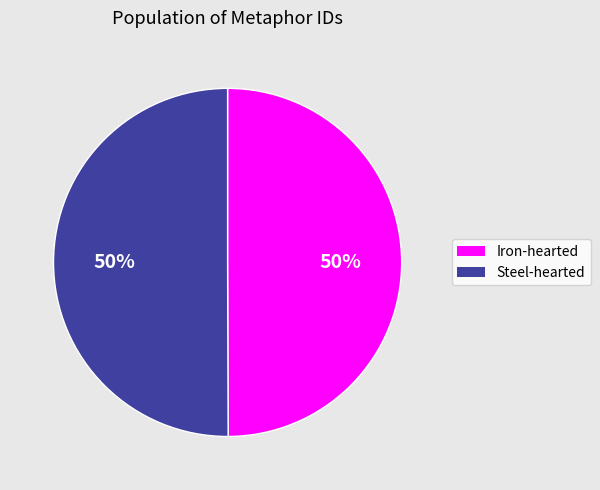

To the nearest percent, what is the average slice percentage?

50%